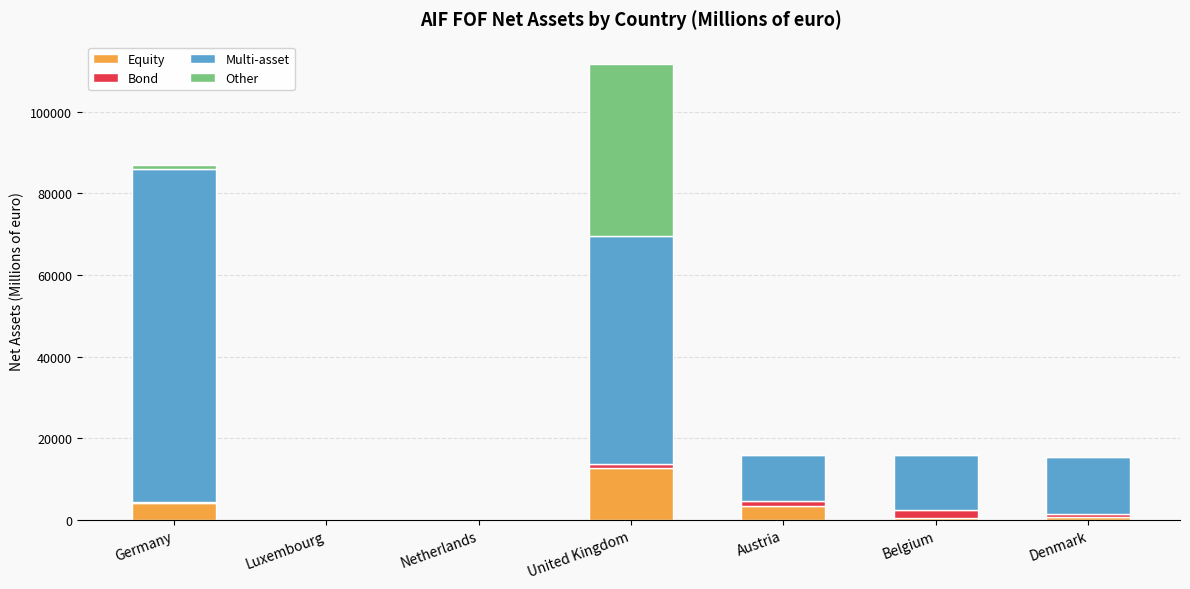

At which label does Equity reach its peak?

United Kingdom